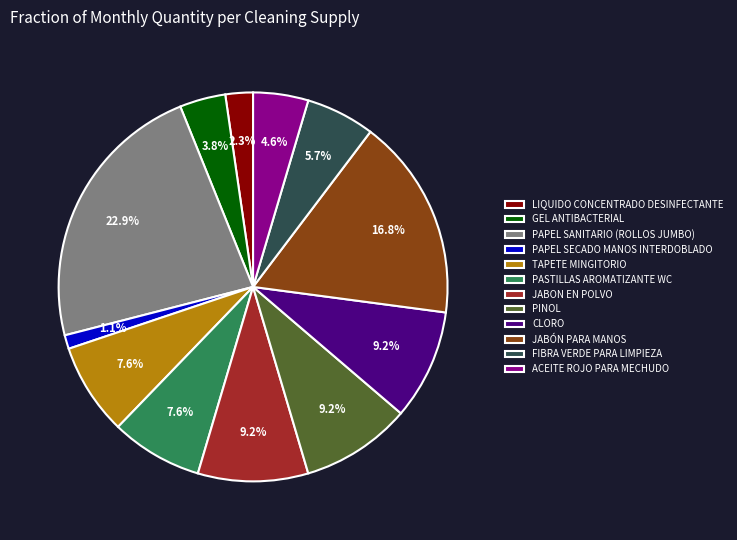

To the nearest percent, what is the combined percentage of ACEITE ROJO PARA MECHUDO and PAPEL SANITARIO (ROLLOS JUMBO)?

27%